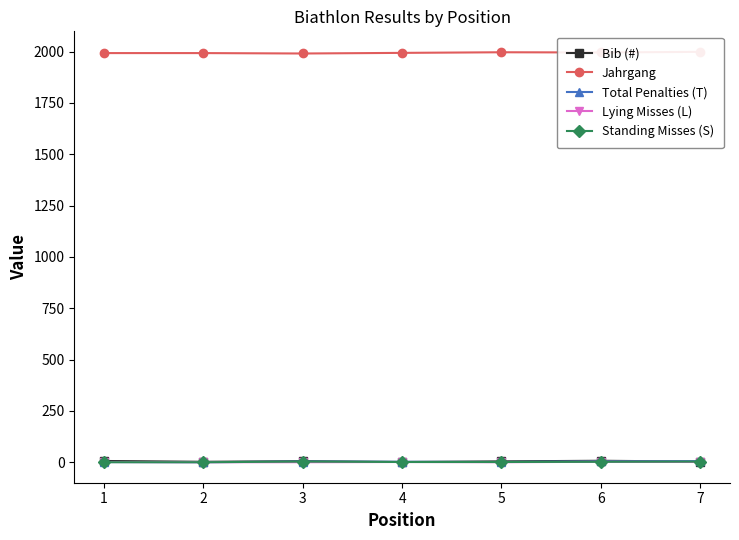

Reading right to left, what are all the values shown in this chart?

Bib (#): 7=3	6=7	5=4	4=1	3=5	2=2	1=6
Jahrgang: 7=1999	6=1996	5=1997	4=1994	3=1991	2=1993	1=1993
Total Penalties (T): 7=5	6=4	5=1	4=2	3=3	2=0	1=1
Lying Misses (L): 7=1	6=2	5=0	4=1	3=0	2=0	1=1
Standing Misses (S): 7=3	6=2	5=1	4=1	3=3	2=0	1=0